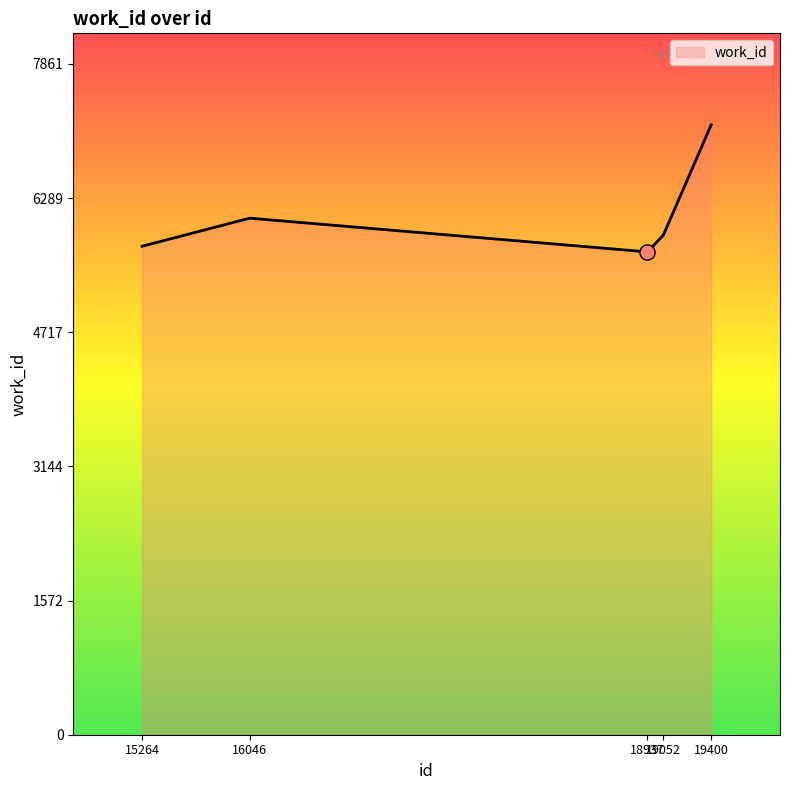

Which has a higher value, 19052 or 19400?

19400